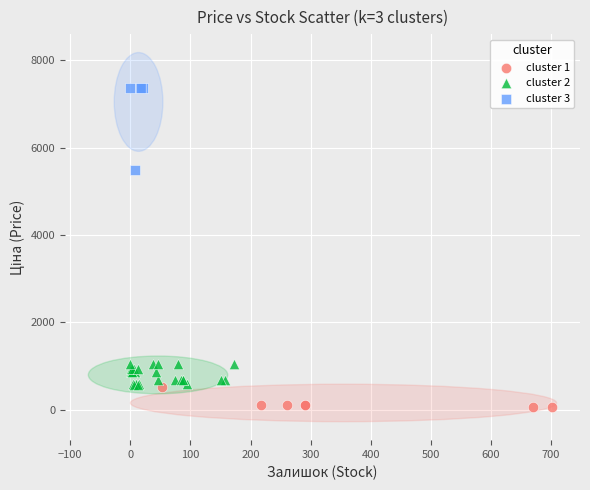

Which series reaches the maximum Y coordinate?

cluster 3